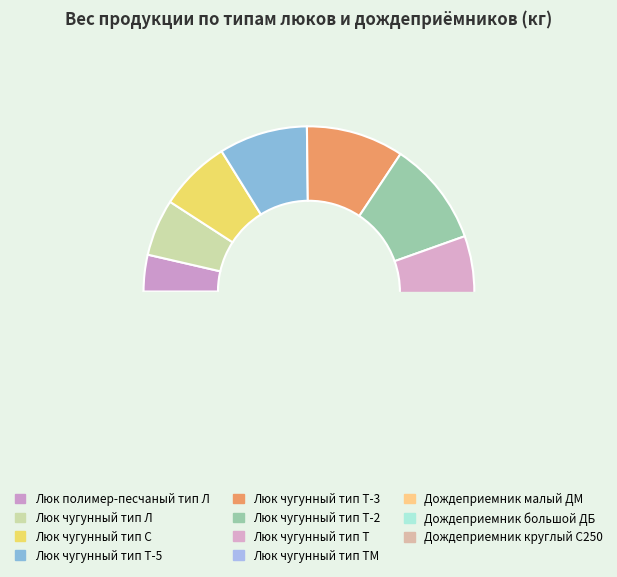

Which has a higher value, Дождеприемник малый ДМ or Дождеприемник круглый С250?

Дождеприемник круглый С250